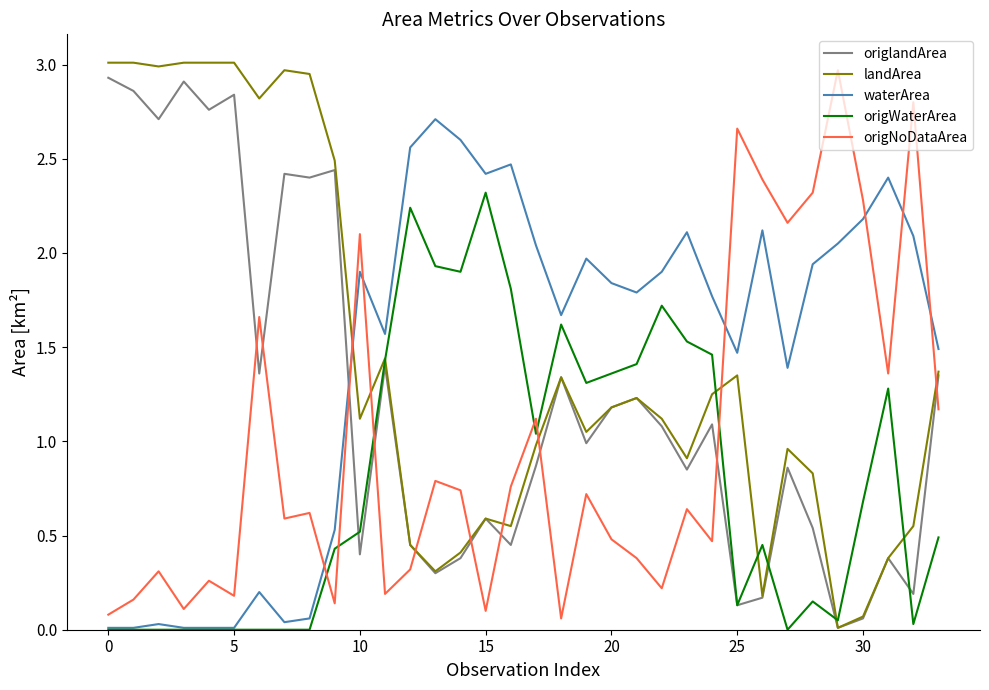

True or false: waterArea and origNoDataArea intersect in this chart.

True